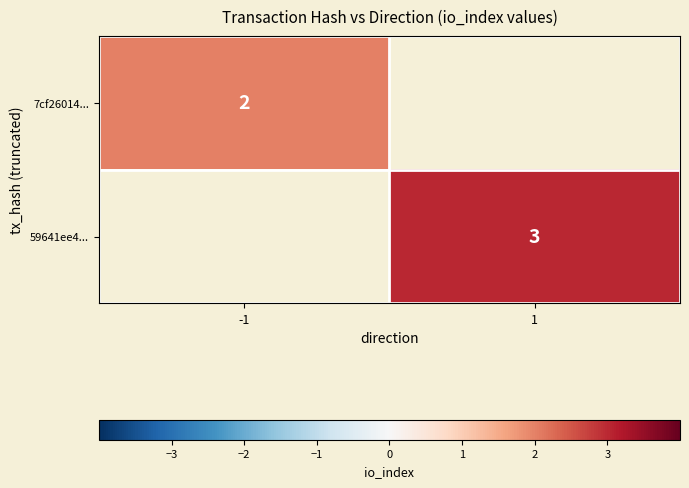

The value of 7cf26014... at -1 is 3. True or false?

False